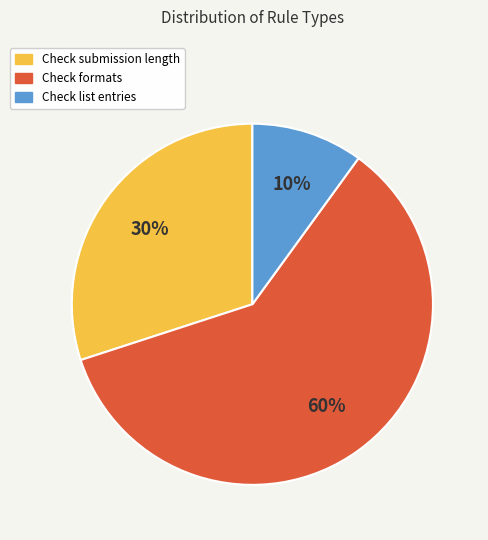

To the nearest percent, what is the average slice percentage?

33%